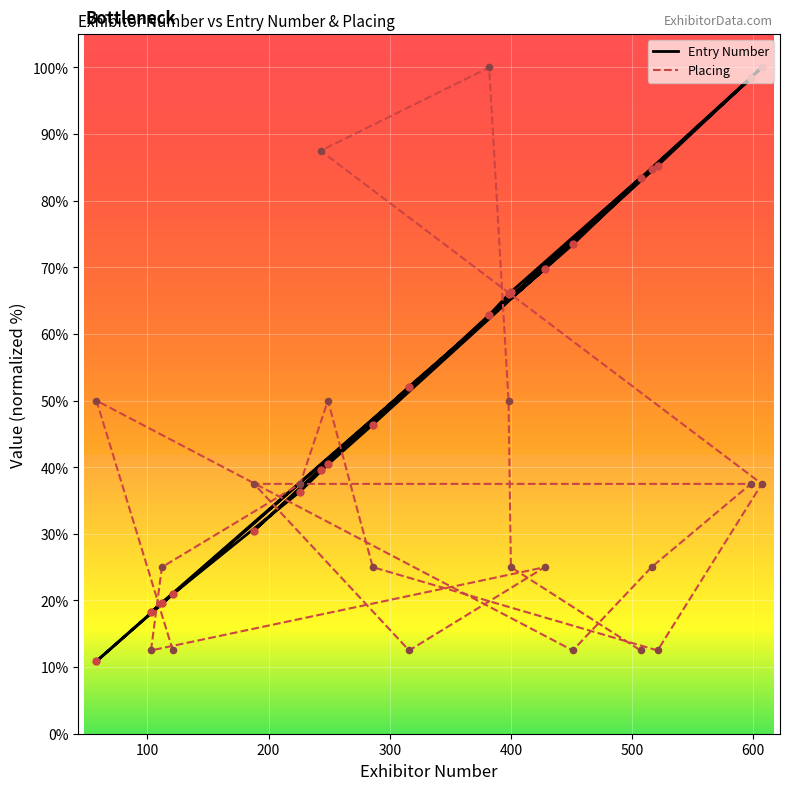

Which series has the largest Y range (max minus min)?

Entry Number